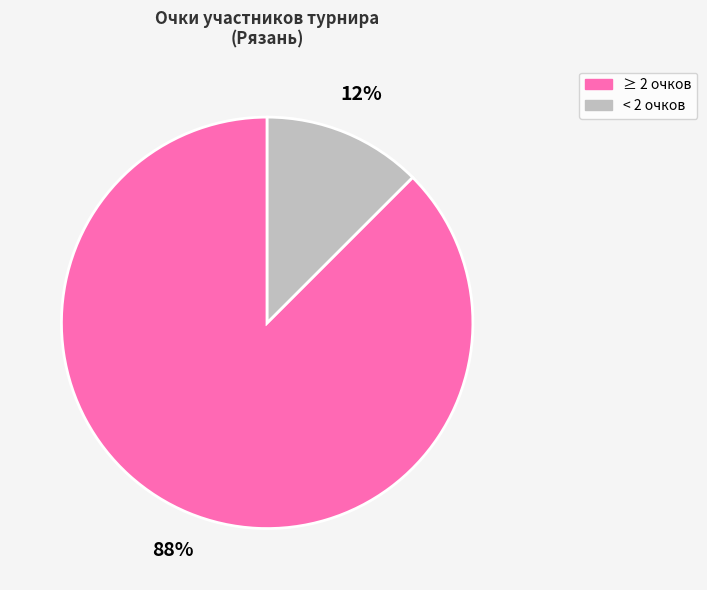

True or false: ≥ 2 очков accounts for 88% of the total.

True